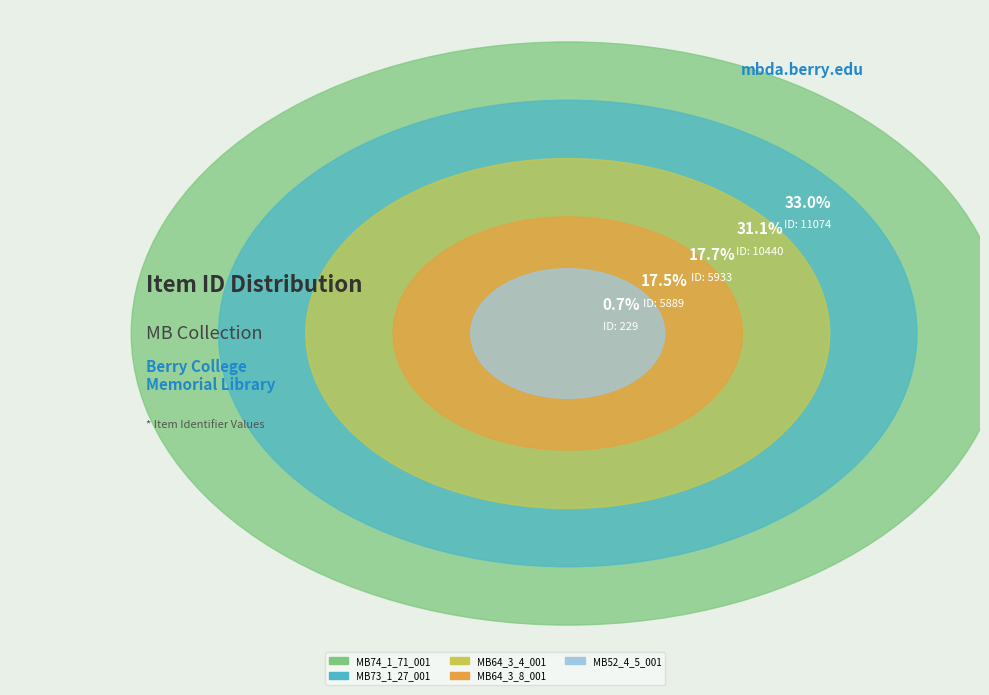

Count the number of slices in the pie.

5